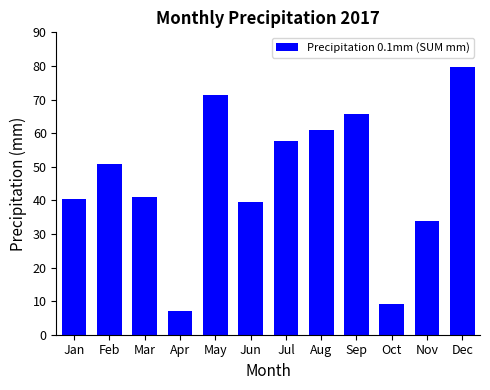

At which category does the chart reach its peak across all series?

Dec